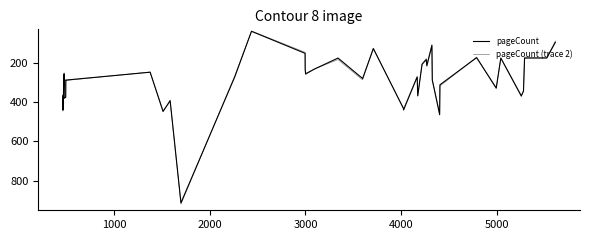

Reading left to right, what are all the values shown in this chart?

pageCount: 368.0	440.0	256.0	380.0	376.0	288.0	288.0	248.0	448.0	392.0	912.0	272.0	40.0	152.0	232.0	256.0	232.0	176.0	280.0	128.0	432.0	440.0	272.0	368.0	208.0	184.0	216.0	112.0	288.0	464.0	312.0	174.0	328.0	176.0	368.0	344.0	176.0	176.0	96.0
pageCount (trace 2): 362.2	445.7	250.4	380.8	373.7	286.2	289.9	246.9	443.3	398.4	918.9	266.6	38.7	146.7	236.7	260.2	231.5	183.6	287.0	125.5	435.0	432.2	270.9	368.8	205.3	177.9	209.6	106.8	285.4	456.5	317.9	171.2	332.5	175.9	372.3	340.6	171.8	174.5	89.3